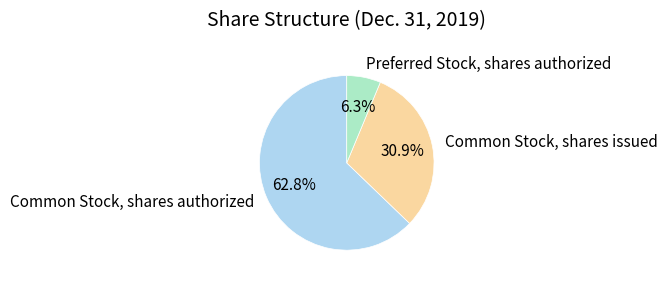

Is it true that Common Stock, shares issued is 31% of the pie?

True